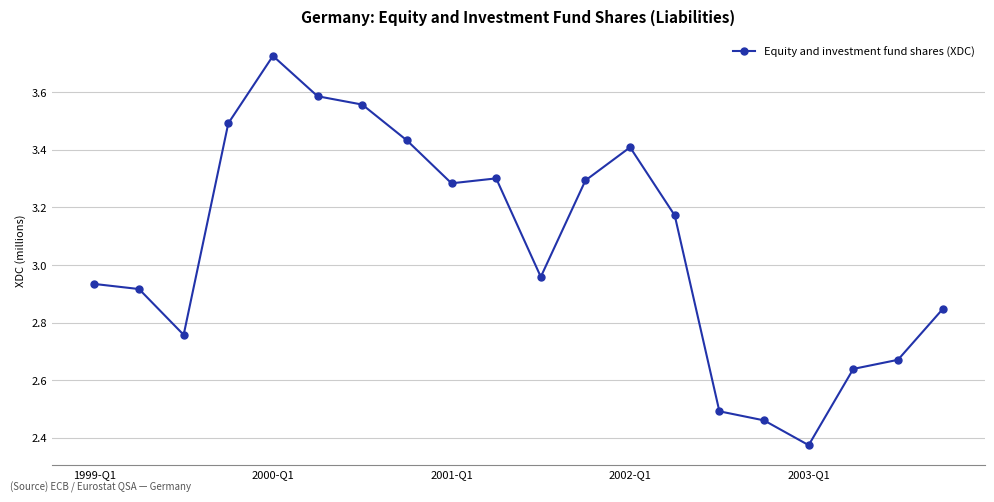

What is the sum of all values?

61.3